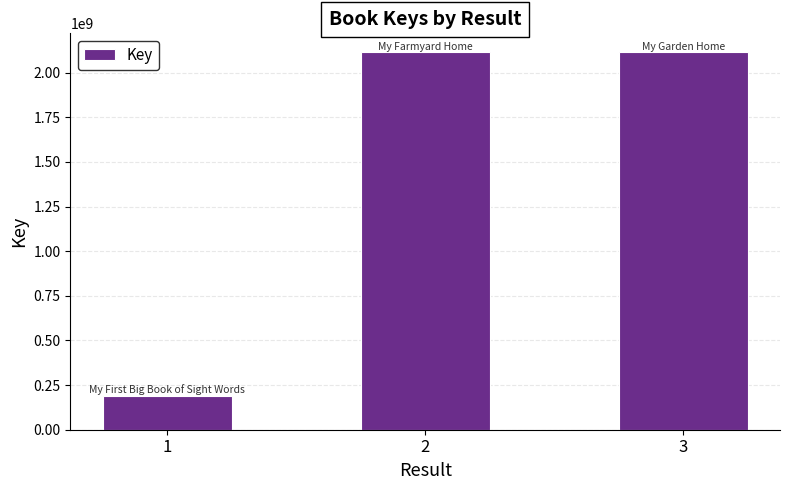

The chart shows a value of 2842804270 at 2. True or false?

False